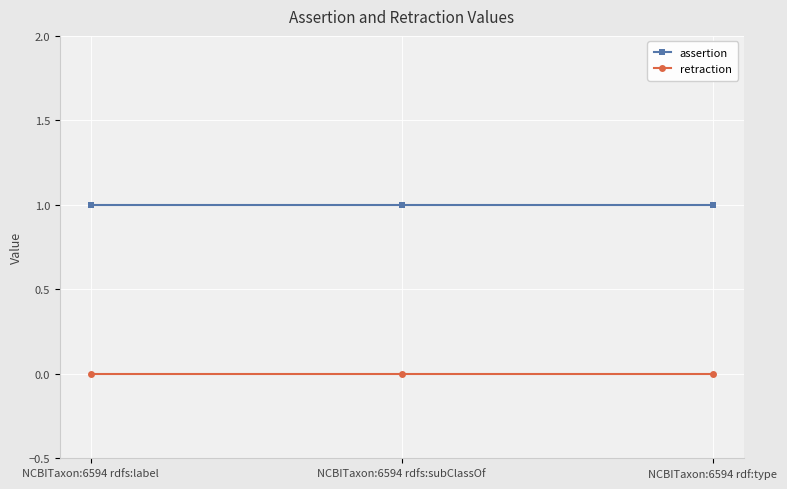

The retraction series shows 0 at NCBITaxon:6594 rdfs:subClassOf. True or false?

True